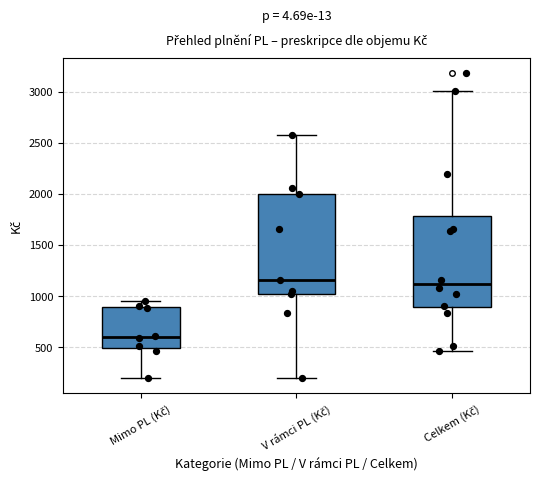

Reading left to right, transcribe this box plot: for each box, give where its median line is, the range the box spans, and where its two whiskers end, as read against the y-axis. The values are not printed on the chart, so give them approximately, as read against the axis.

Mimo PL (Kč): median 600, box 500 to 900, whiskers 200 to 950
V rámci PL (Kč): median 1150, box 1000 to 2000, whiskers 200 to 2600
Celkem (Kč): median 1100, box 900 to 1800, whiskers 450 to 3000